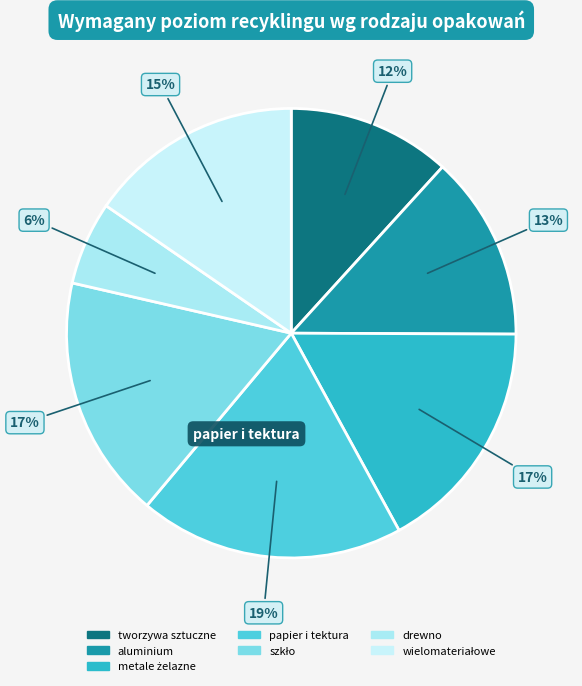

Count the number of slices in the pie.

7